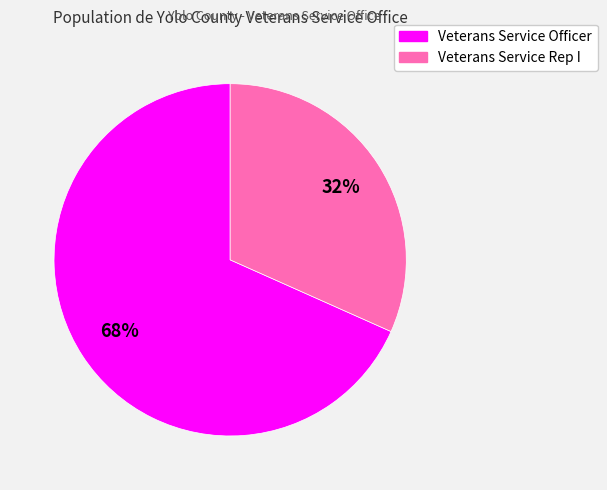

Which category has the biggest portion of the pie?

Veterans Service Officer